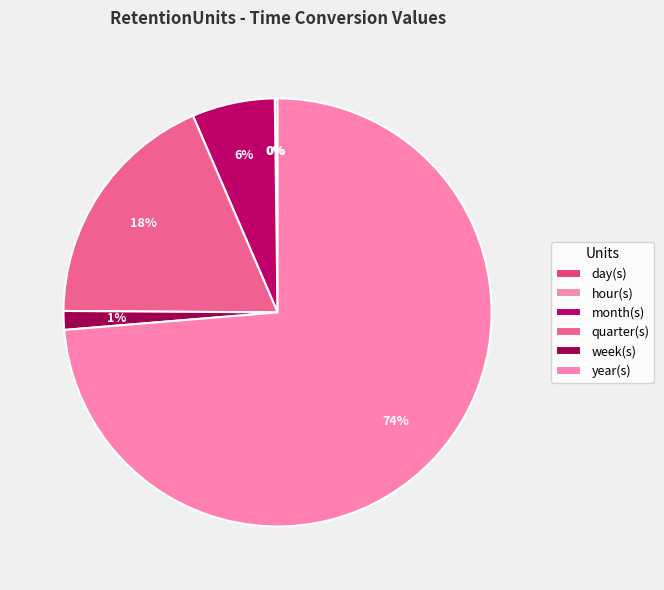

Rank the categories by value from lowest to highest.

hour(s), day(s), week(s), month(s), quarter(s), year(s)